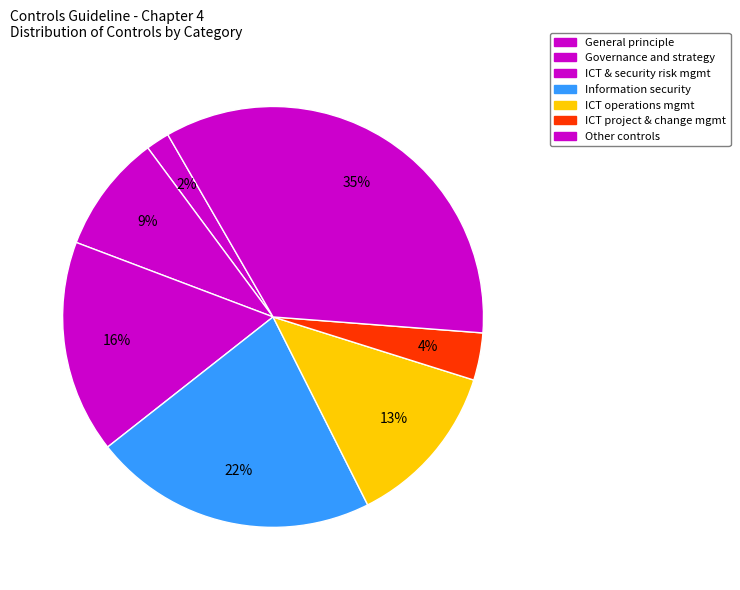

Does any single category account for the majority?

No